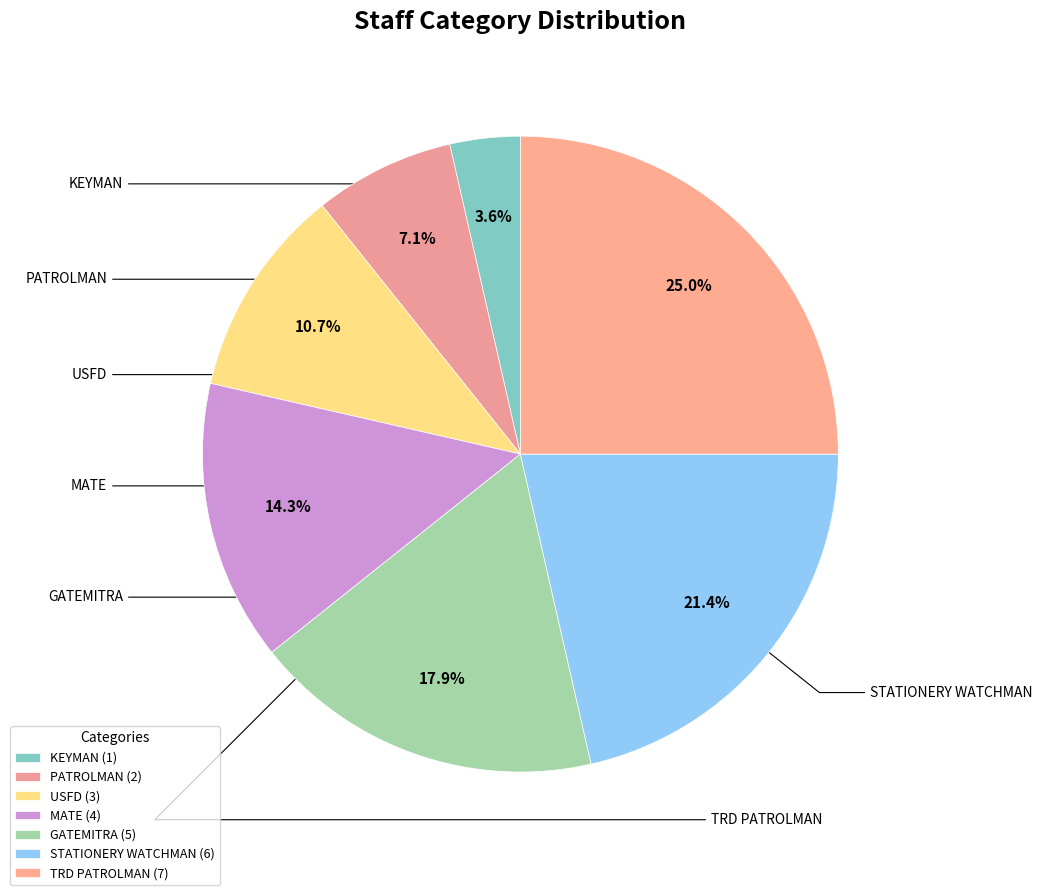

Rank the categories by value from highest to lowest.

TRD PATROLMAN, STATIONERY WATCHMAN, GATEMITRA, MATE, USFD, PATROLMAN, KEYMAN